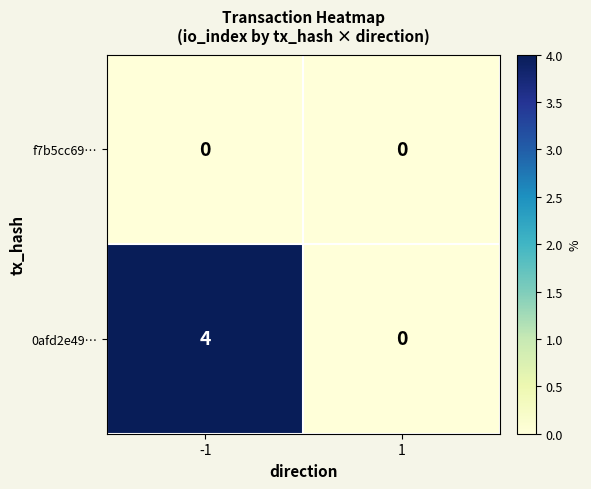

Which series has the widest spread of values?

0afd2e49…